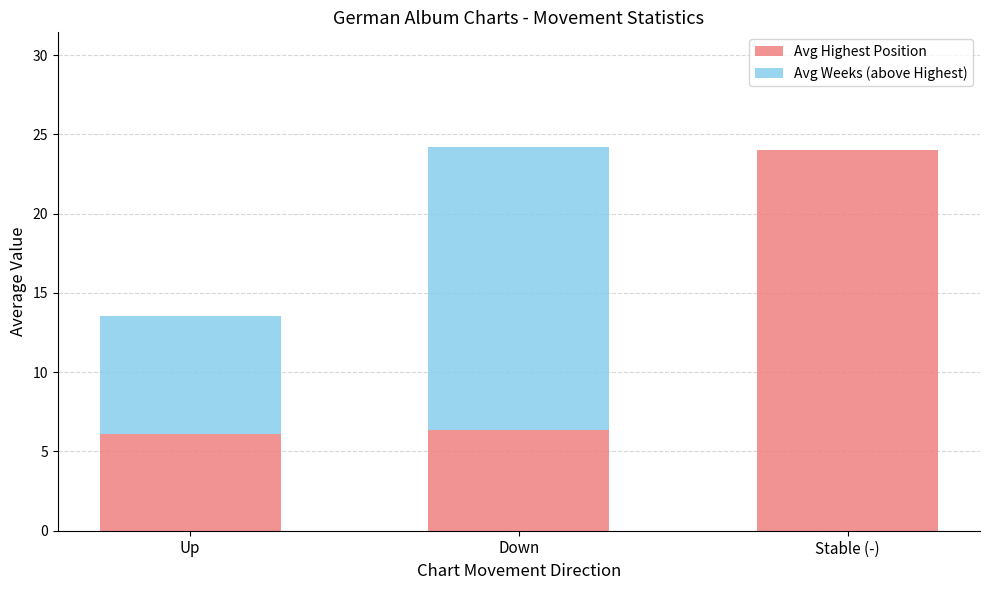

Count the number of data series in this chart.

2